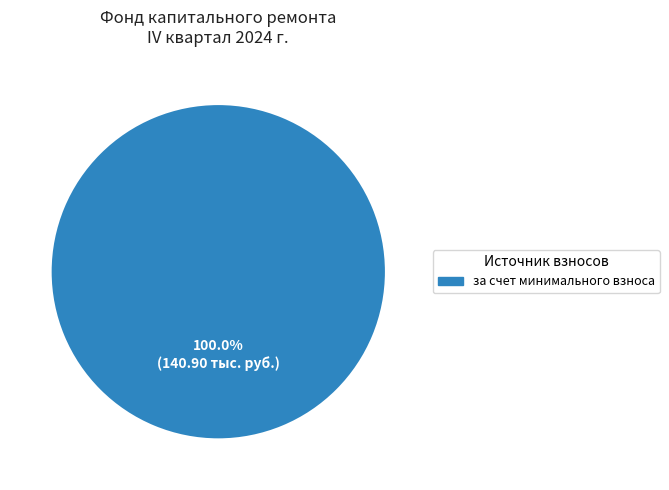

How many segments does this pie chart have?

1